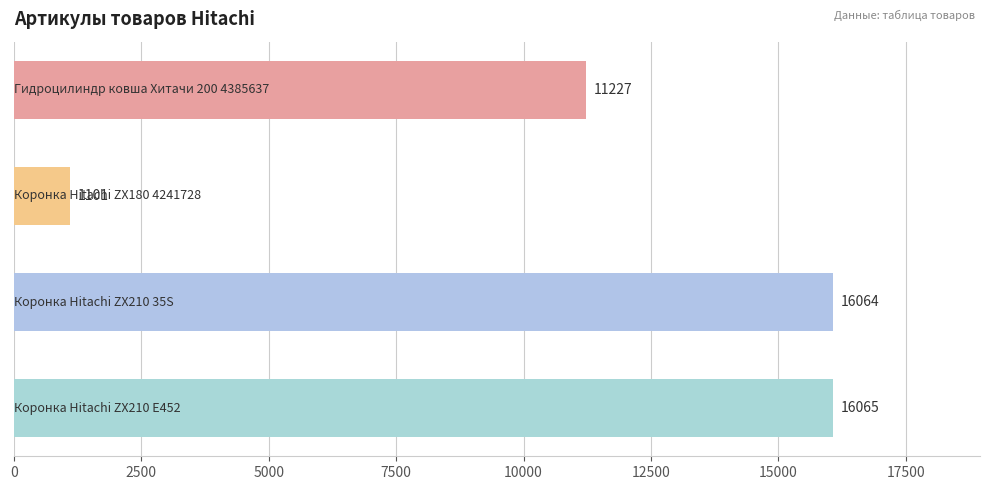

What is the greatest value displayed?

16065